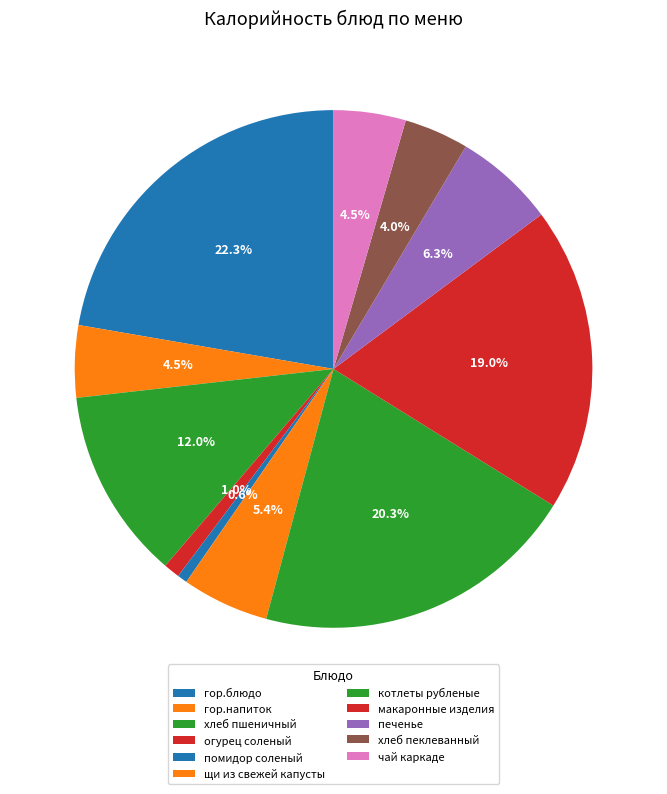

To the nearest percent, what is the difference between the котлеты рубленые and хлеб пшеничный slice percentages?

8%